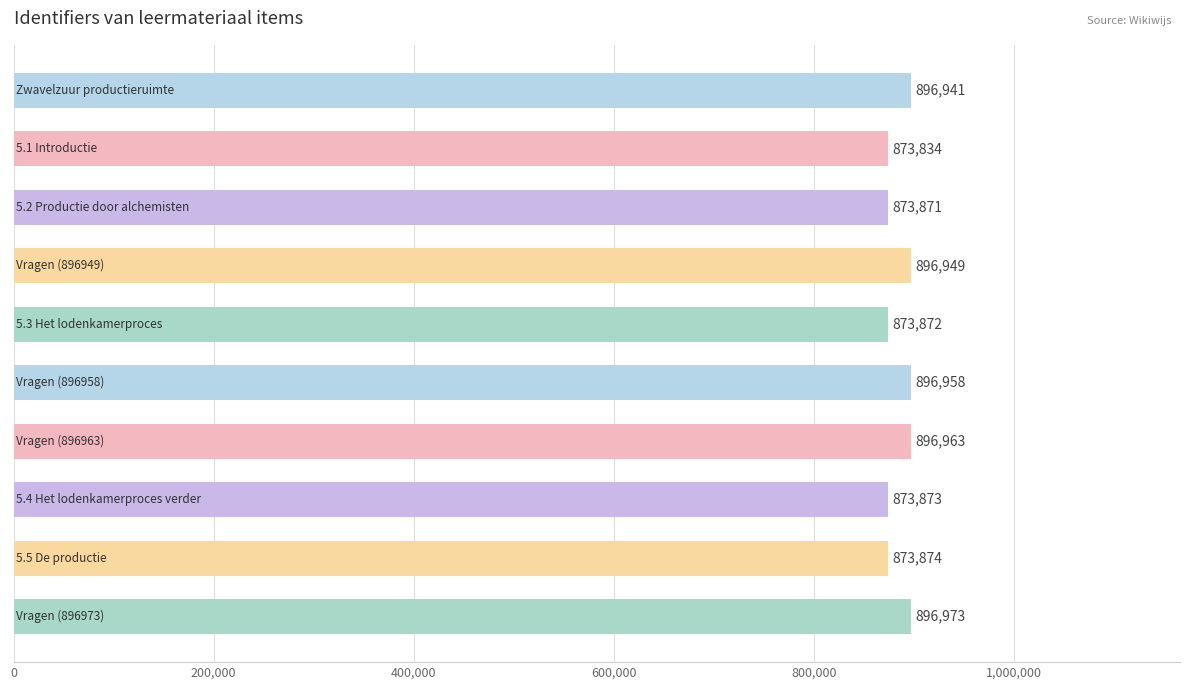

What is the difference between the second highest and minimum values?

23129